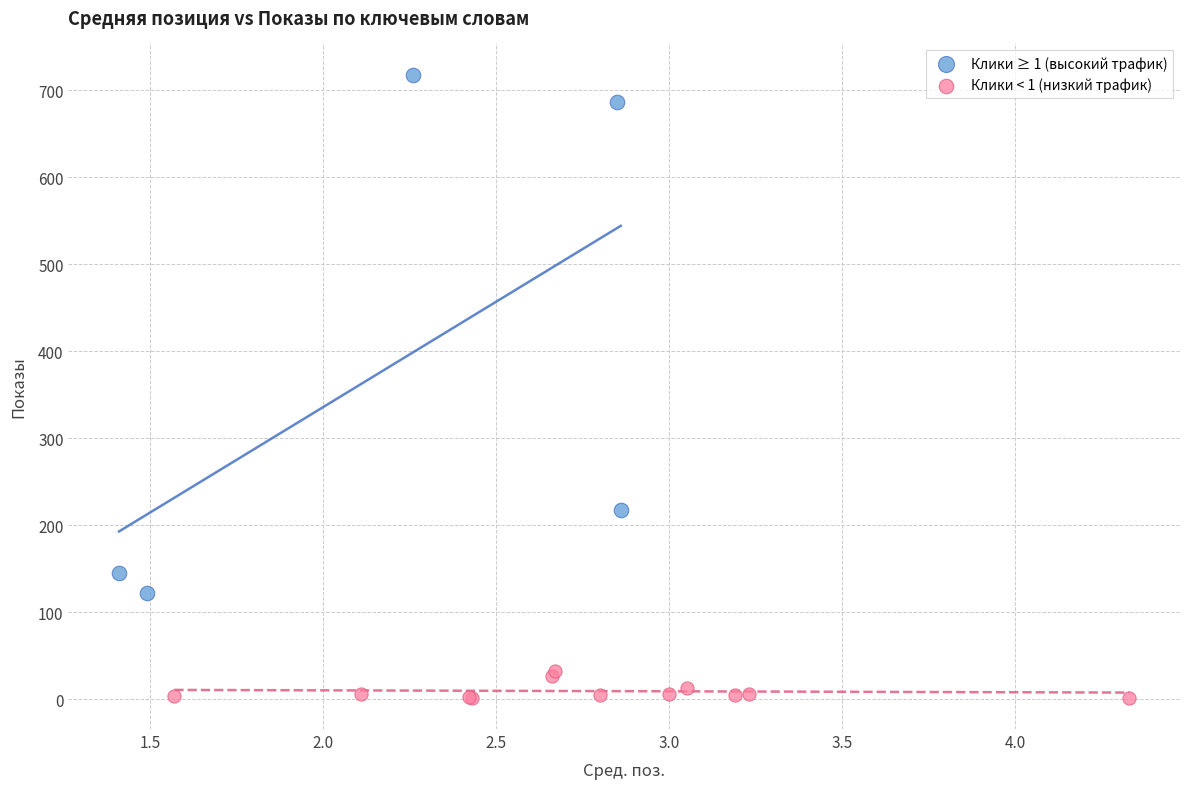

Which series reaches the maximum Y coordinate?

Клики ≥ 1 (высокий трафик)